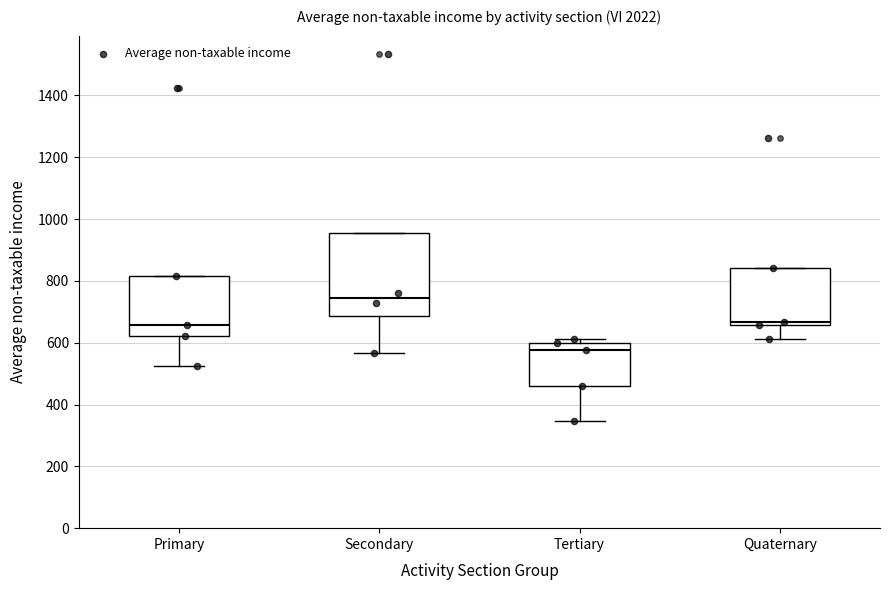

Comparing the boxes themselves (not the whiskers), which one is the tallest?

Secondary